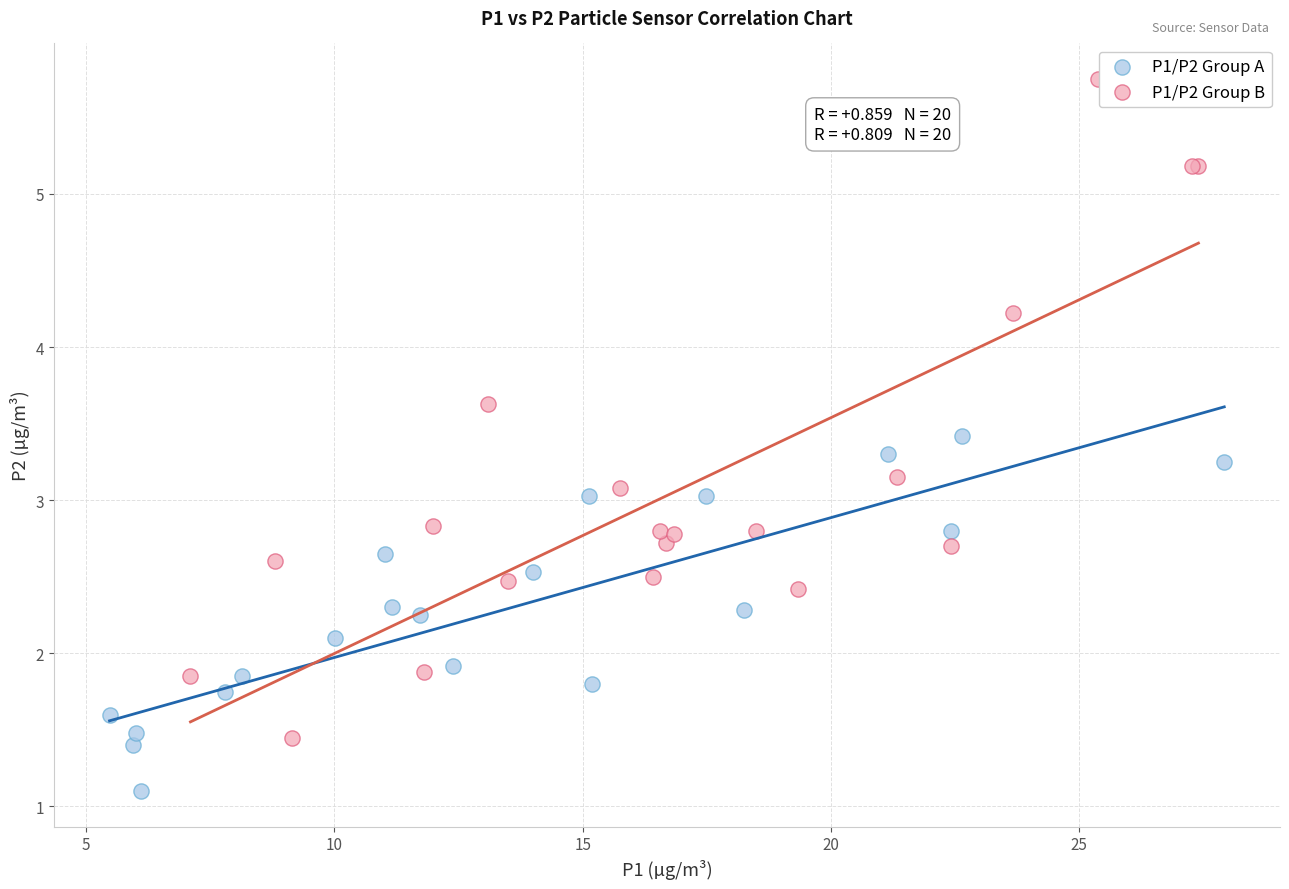

Which series reaches the maximum Y coordinate?

P1/P2 Group B